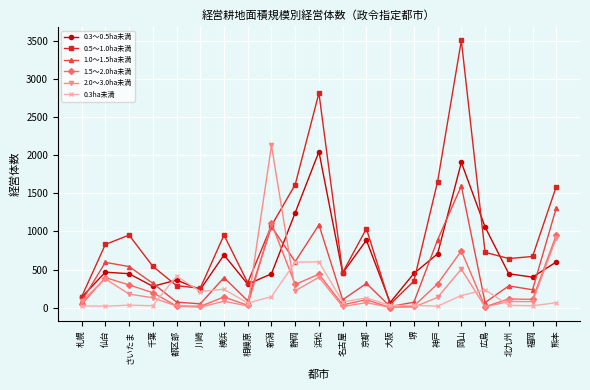

True or false: 1.5～2.0ha未満 and 2.0～3.0ha未満 intersect in this chart.

True